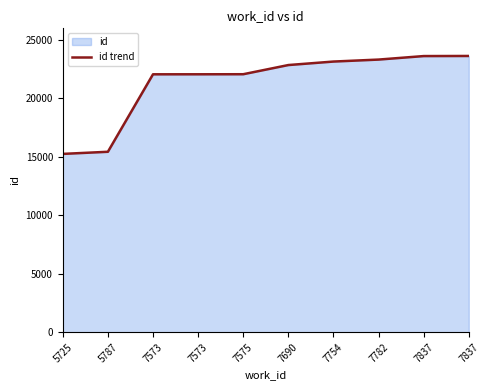

At which label is the value closest to 19448?

7573